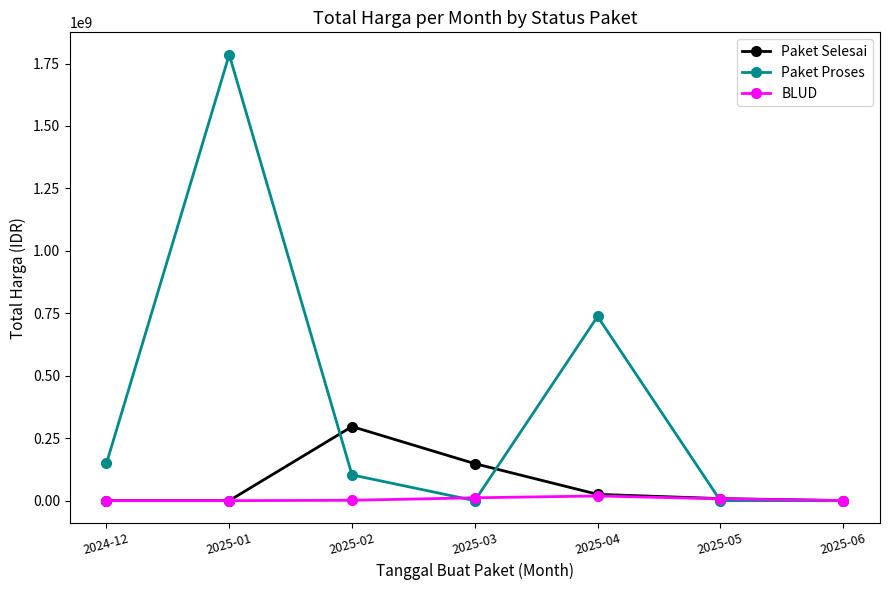

At how many categories does at least one series exceed 1023024399?

1